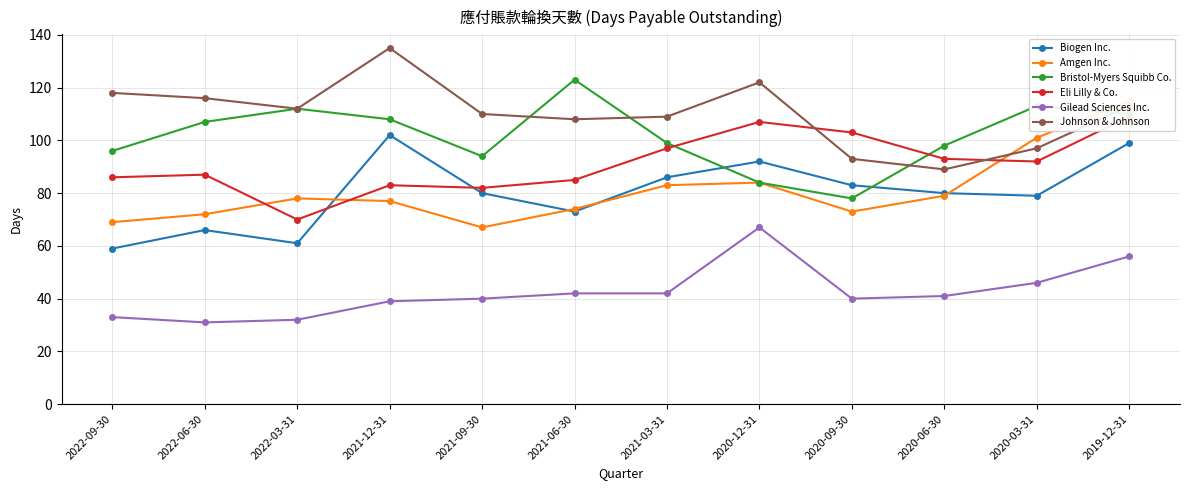

Which has a higher value, 2020-06-30 or 2020-09-30?

2020-09-30